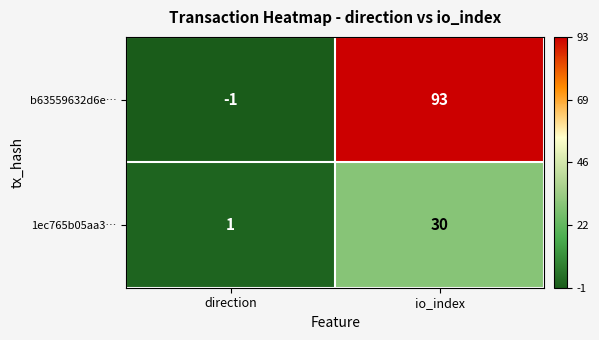

How many values in b63559632d6e… are below zero?

1